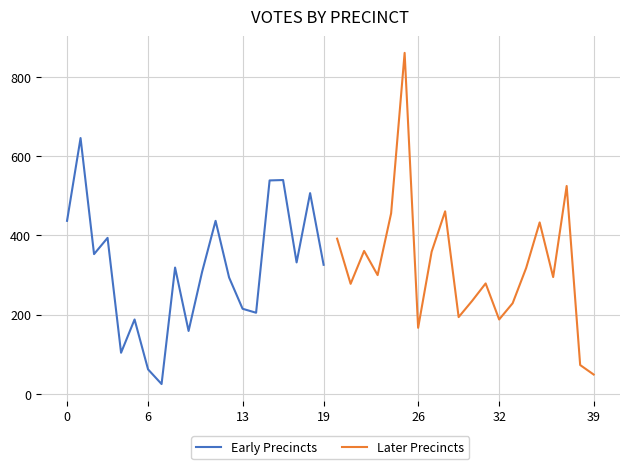

Rank the series by their average value, from highest to lowest.

Later Precincts, Early Precincts